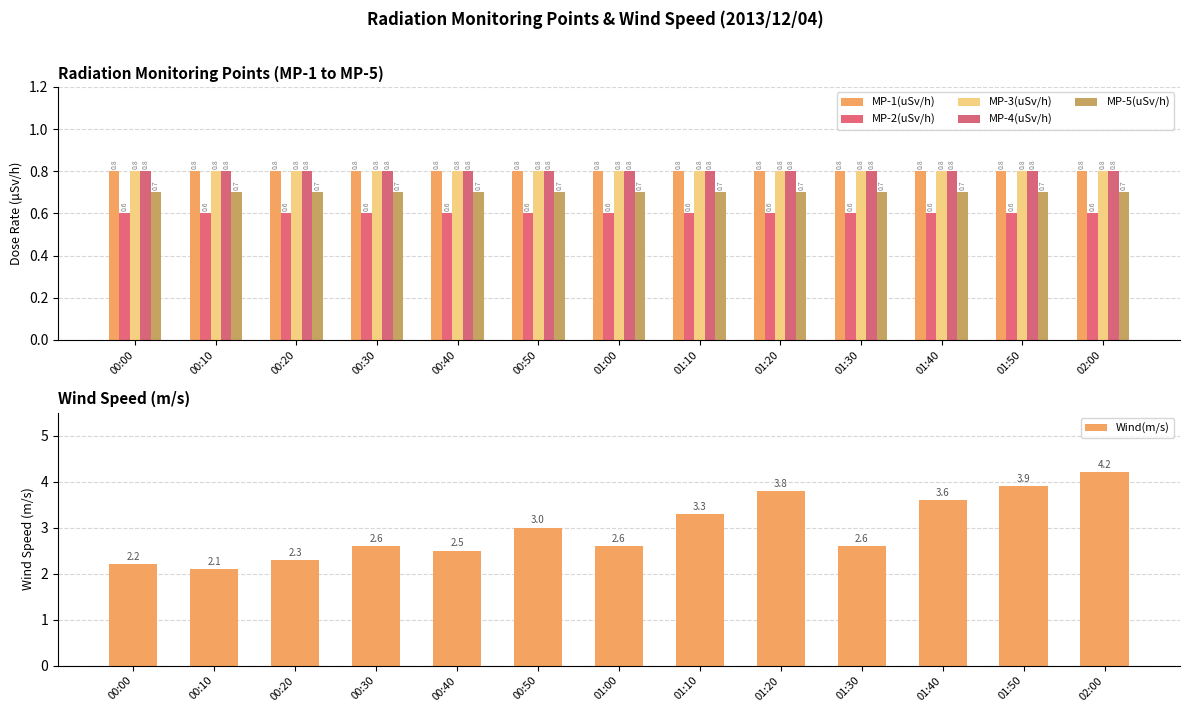

What position from the left is 01:20?

9